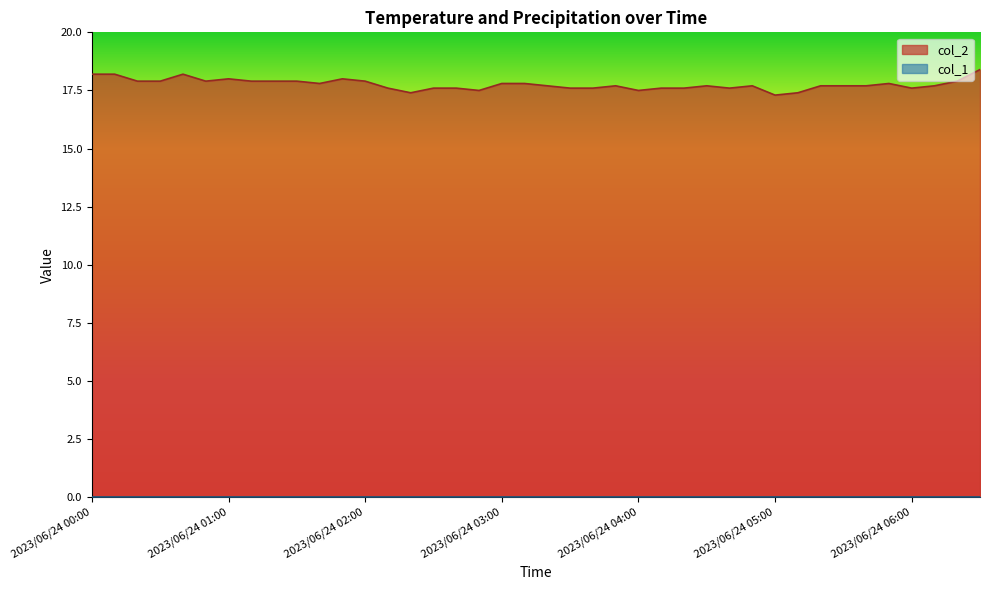

What is the sum of all values?

710.5